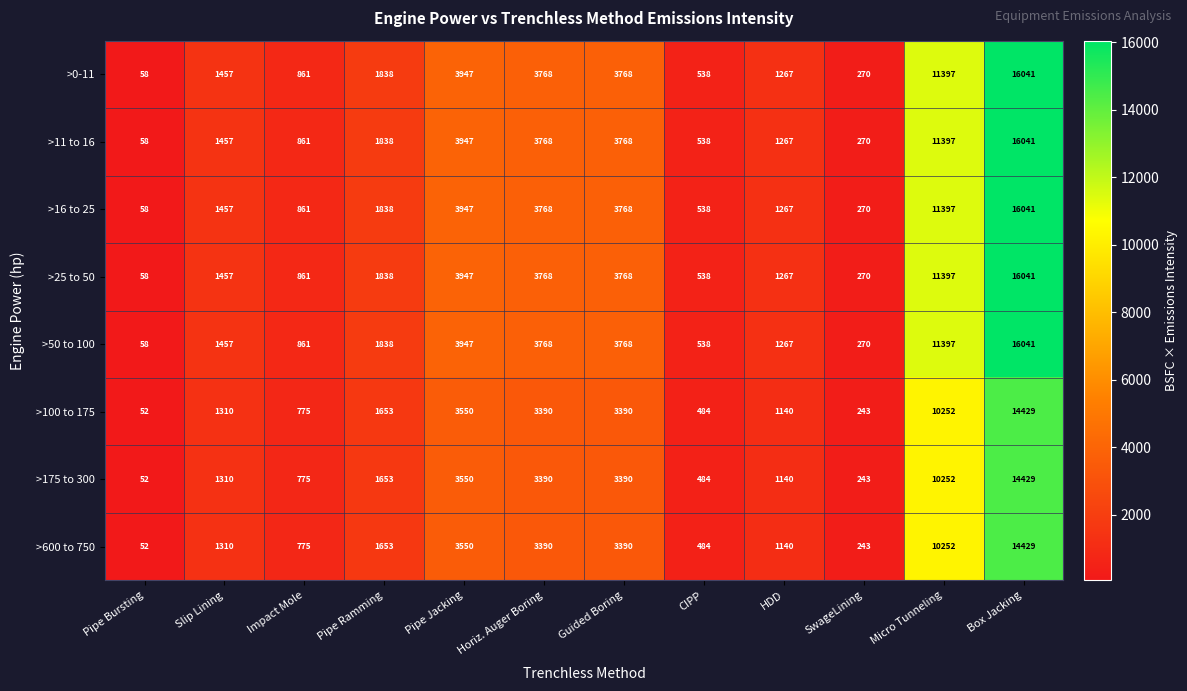

At which label is >100 to 175 closest to 7240?

Micro Tunneling